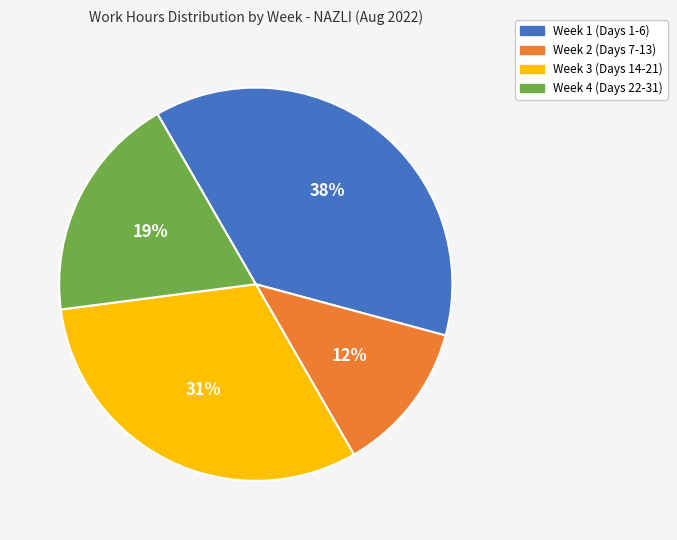

The Week 2 (Days 7-13) slice represents 22% of the pie. True or false?

False